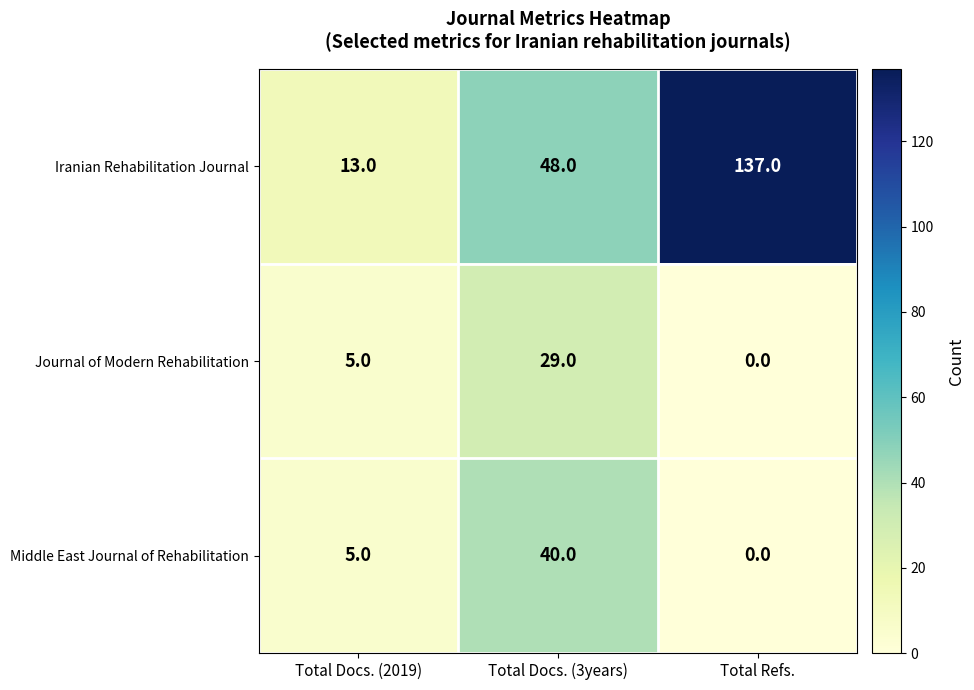

Which category has the highest value across all series?

Total Refs.